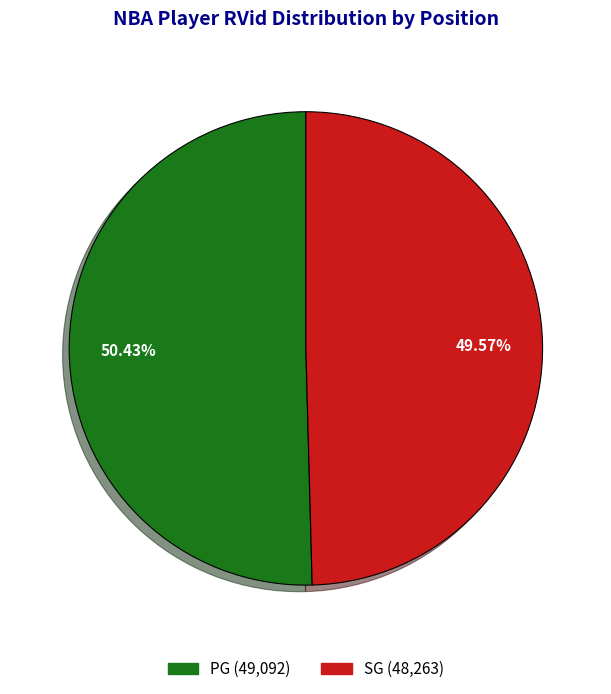

Does any single category account for the majority?

Yes